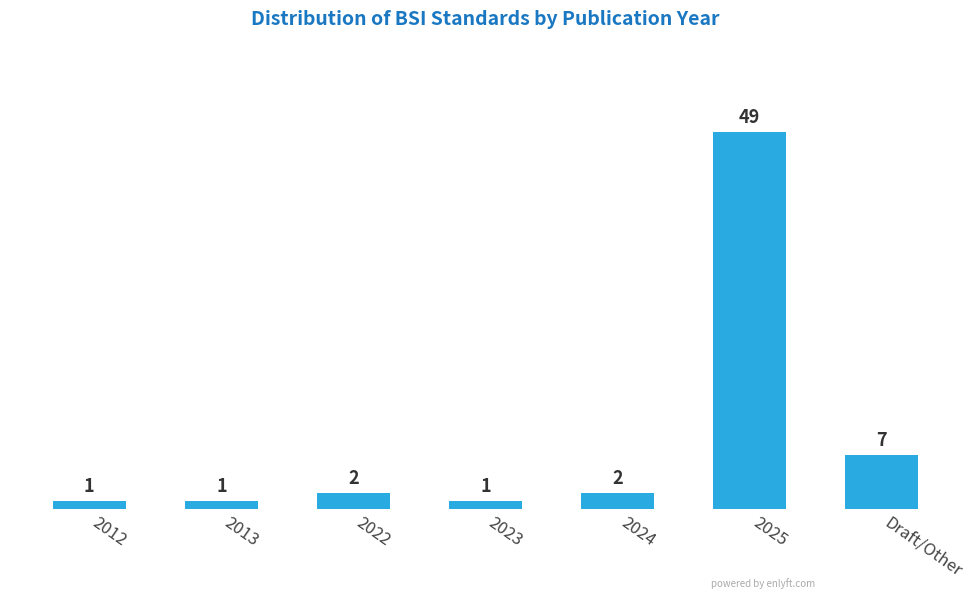

Reading left to right, transcribe all the data shown in this chart.

2012=1	2013=1	2022=2	2023=1	2024=2	2025=49	Draft/Other=7